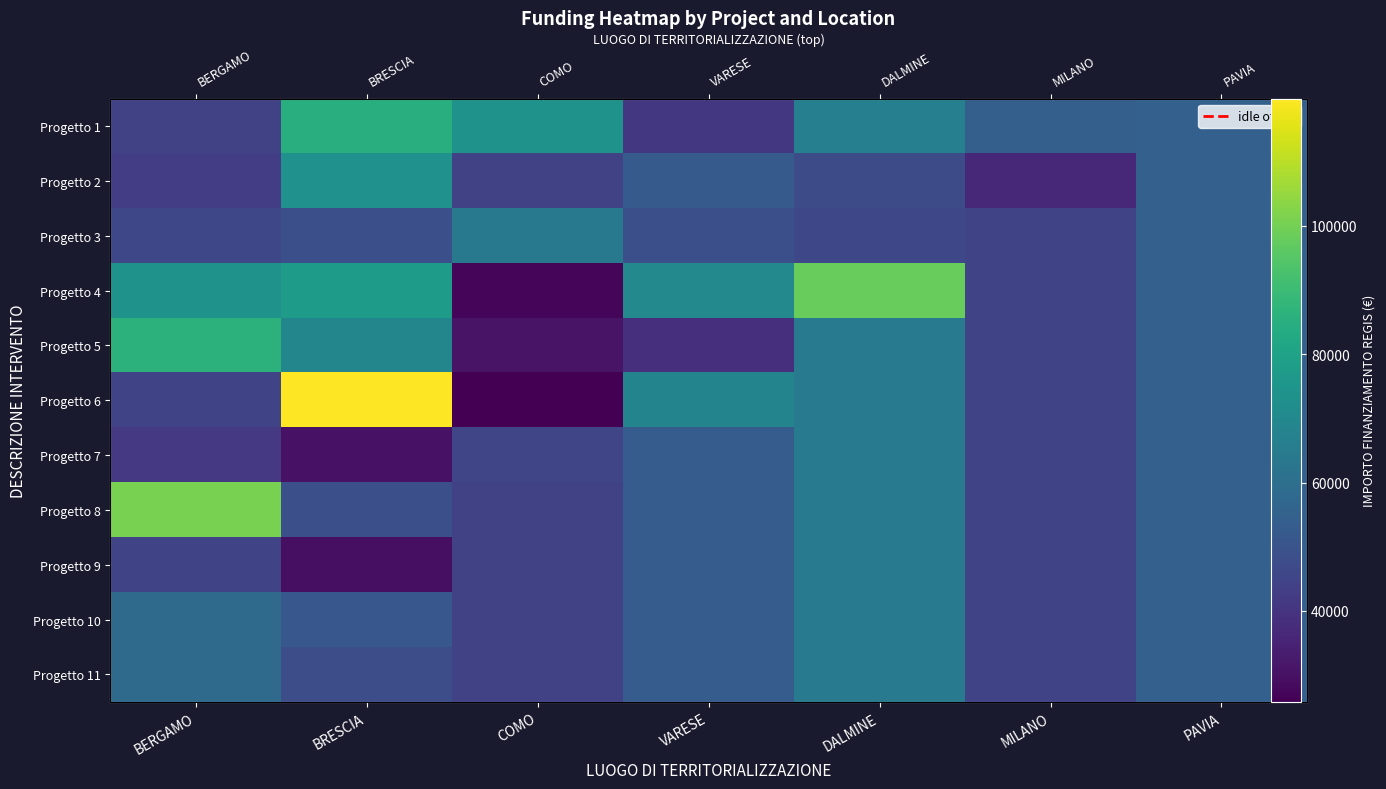

List the series in order of their peak value, lowest first.

Progetto 3, Progetto 7, Progetto 9, Progetto 10, Progetto 11, Progetto 2, Progetto 1, Progetto 5, Progetto 4, Progetto 8, Progetto 6